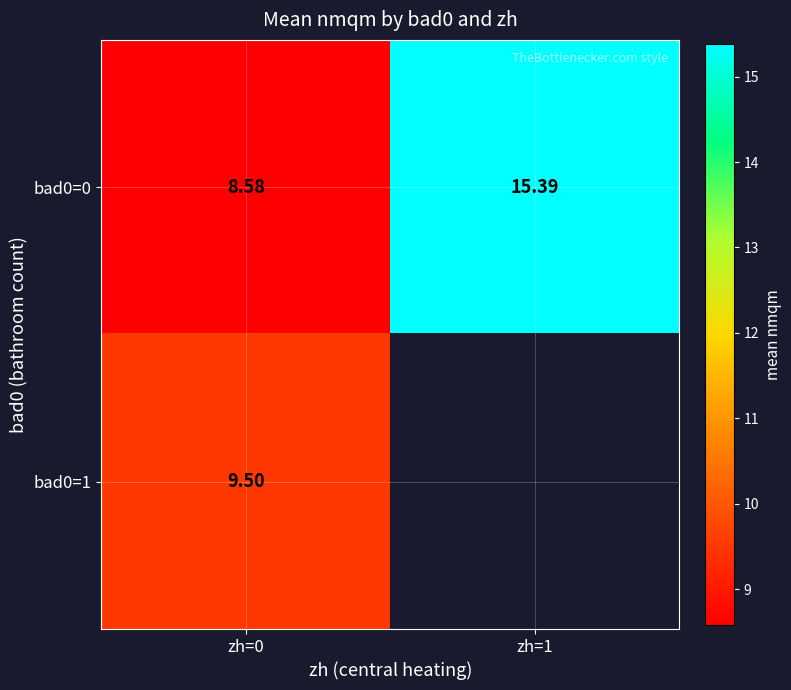

How many series are shown in this chart?

2